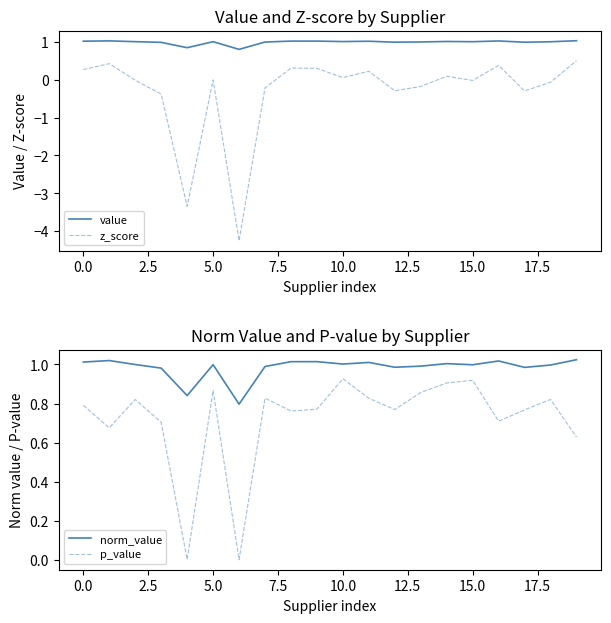

True or false: value and z_score intersect in this chart.

False